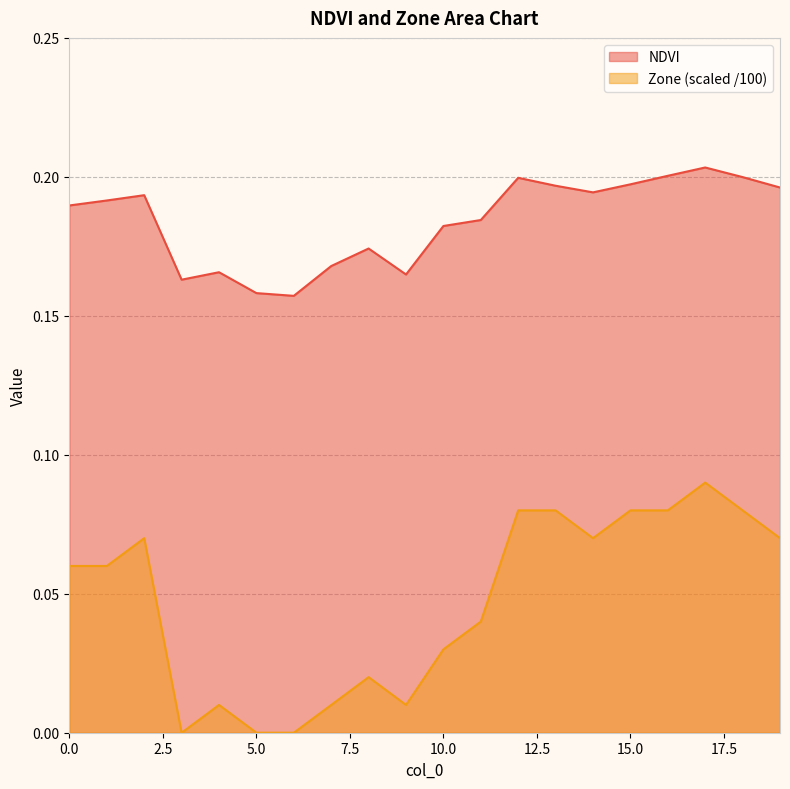

True or false: NDVI and Zone intersect in this chart.

False